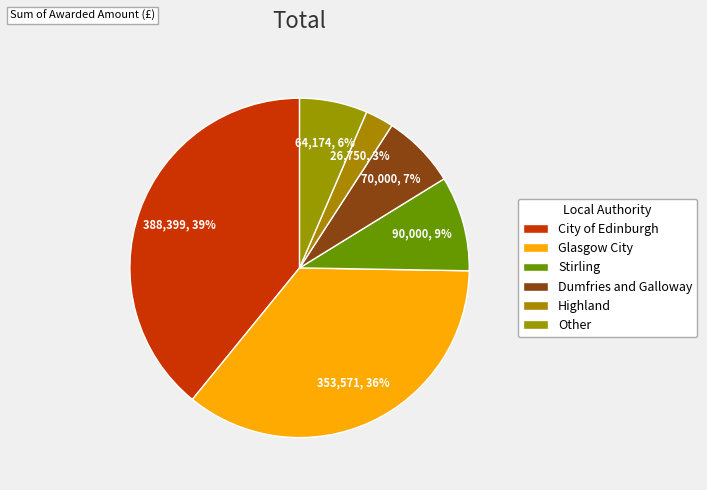

How many segments does this pie chart have?

6